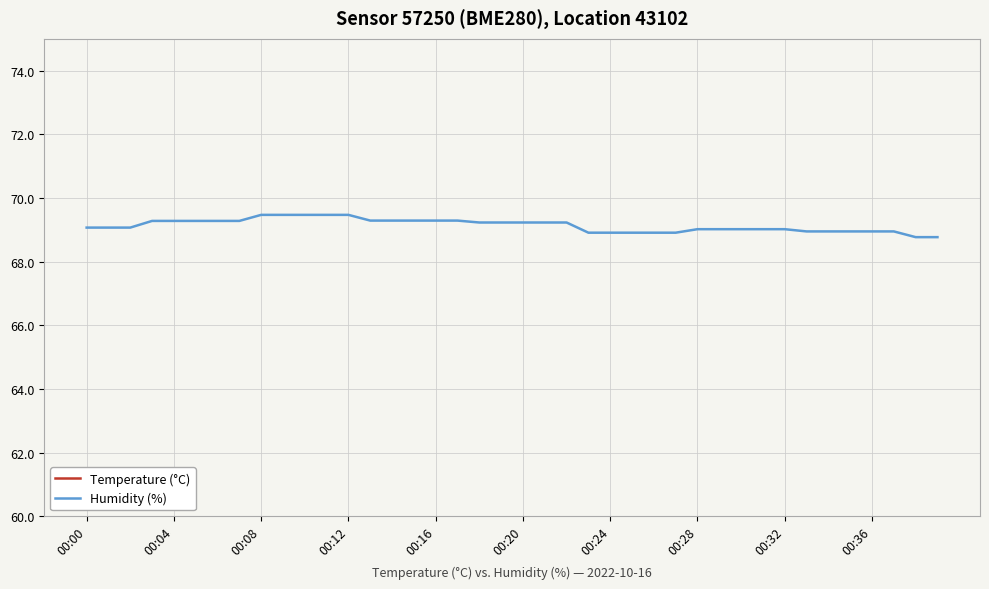

What is the lowest value of the Humidity (%) series?

68.8